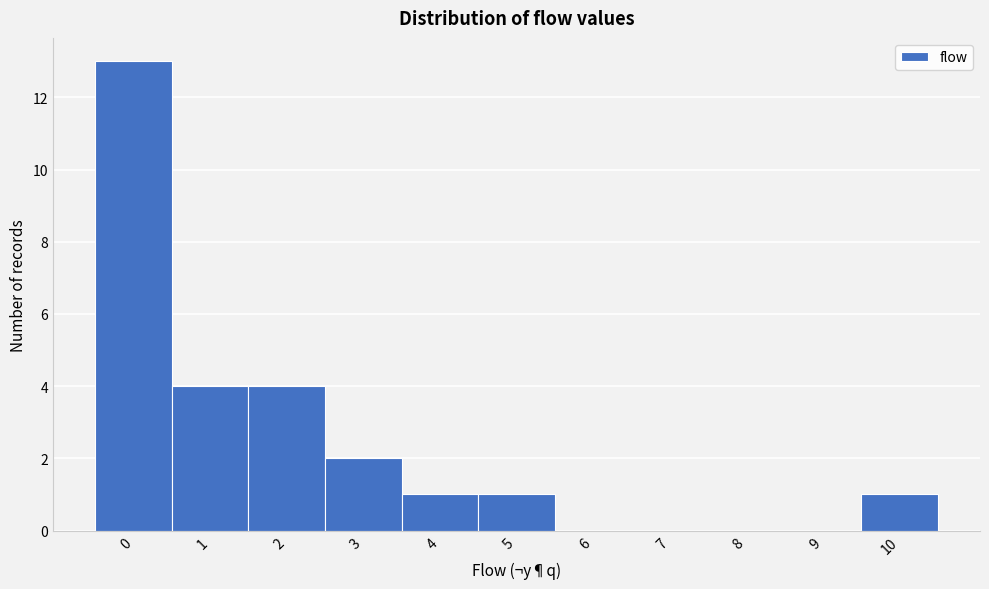

Reading left to right, list every bar in this chart as the range it spans on the x-axis followed by its height. The values are not printed on the chart, so give them approximately, as read against the axis.

-0.5 to 0.5: 13
0.5 to 1.5: 4
1.5 to 2.5: 4
2.5 to 3.5: 2
3.5 to 4.5: 1
4.5 to 5.5: 1
5.5 to 6.5: 0
6.5 to 7.5: 0
7.5 to 8.5: 0
8.5 to 9.5: 0
9.5 to 10.5: 1